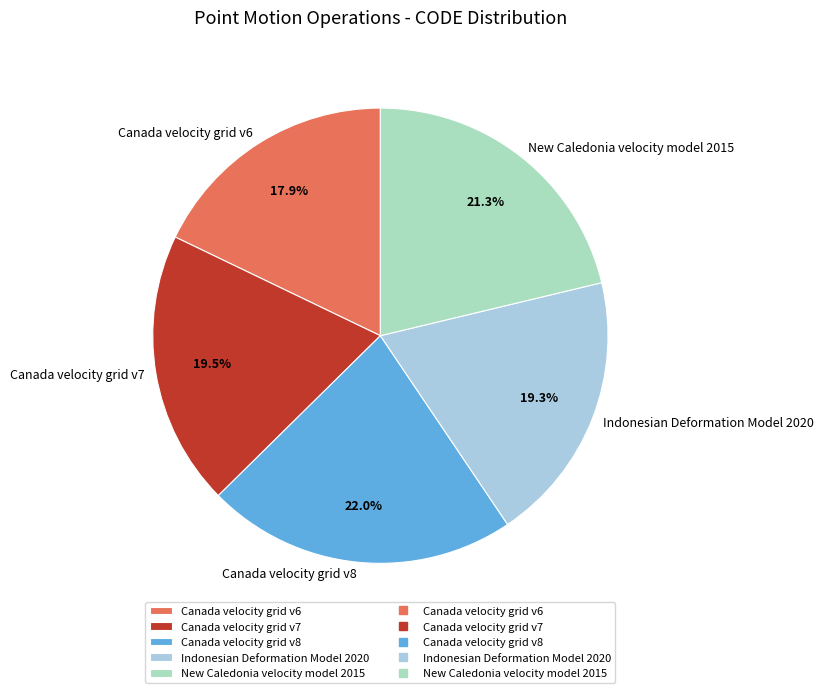

Which slice is the largest?

Canada velocity grid v8